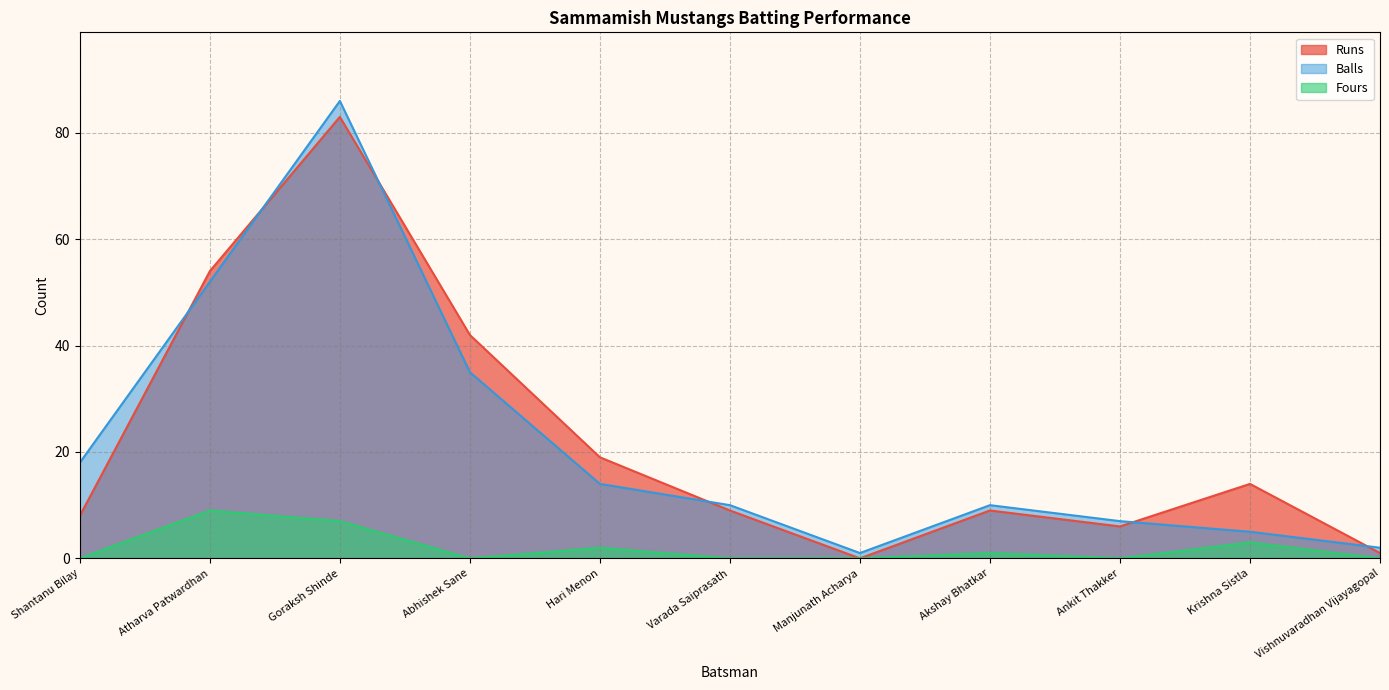

In Runs, how many points are lower than both neighbors (excluding endpoints)?

2